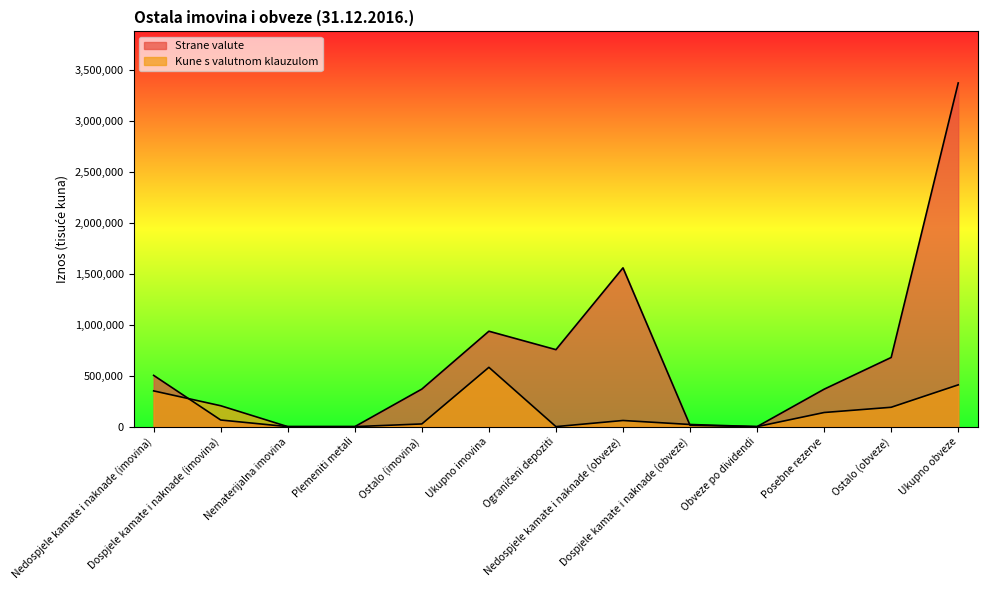

The value of Kune s valutnom klauzulom at Dospjele kamate i naknade (imovina) is 205136. True or false?

True